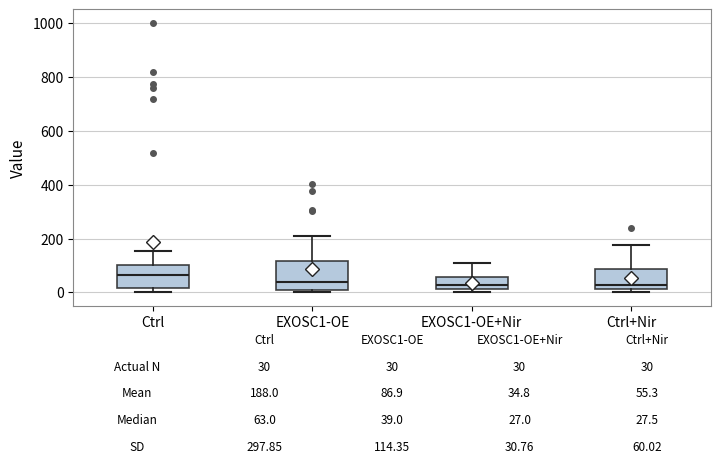

Which box has the highest median line?

Ctrl